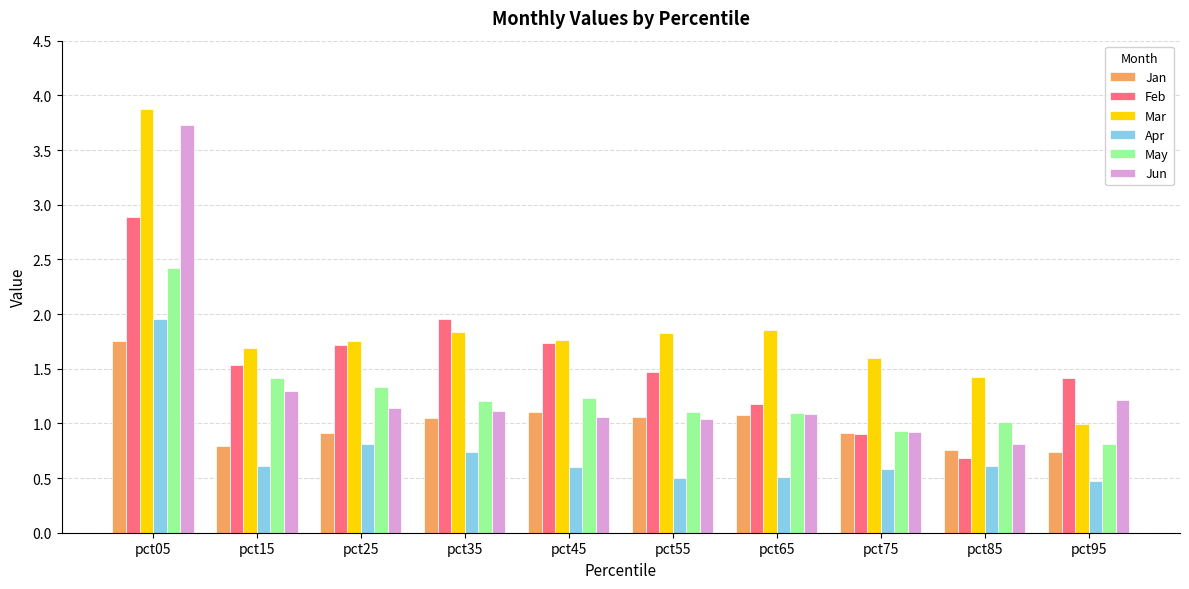

What is the difference between the Apr values at pct25 and pct65?

0.3